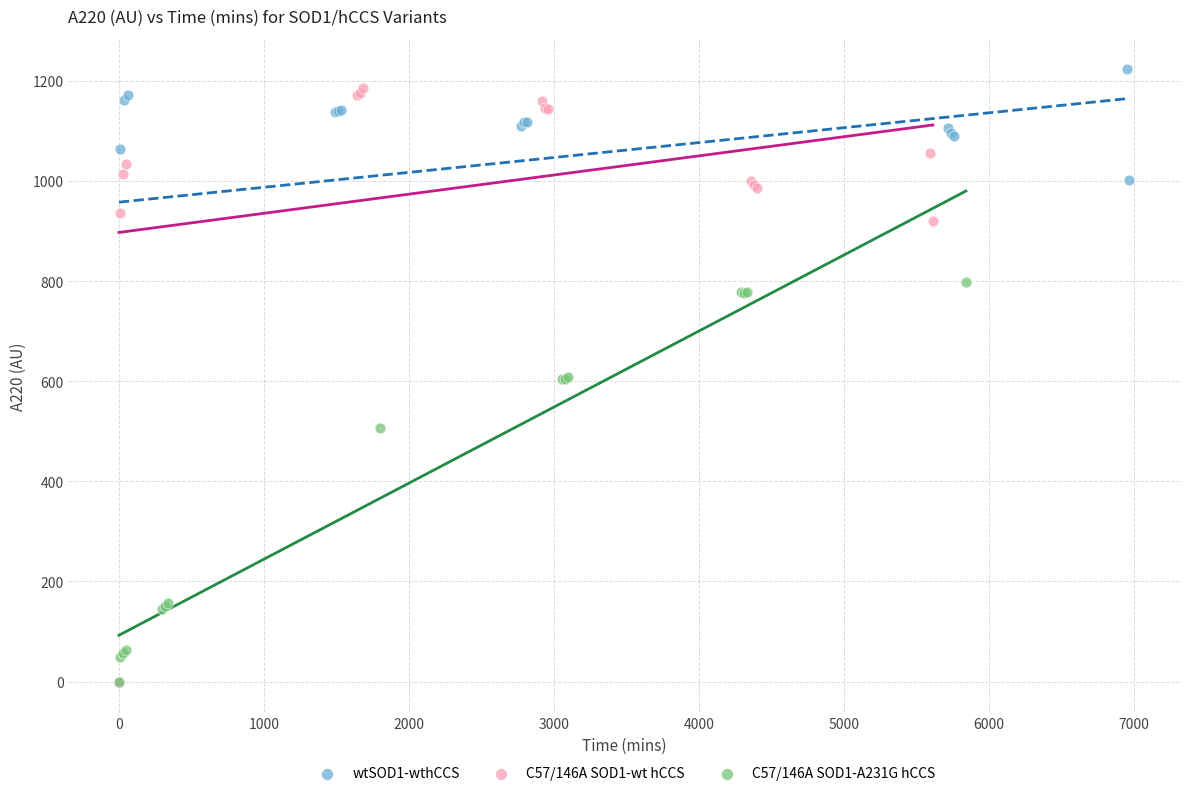

Which series contains the highest Y value?

wtSOD1-wthCCS